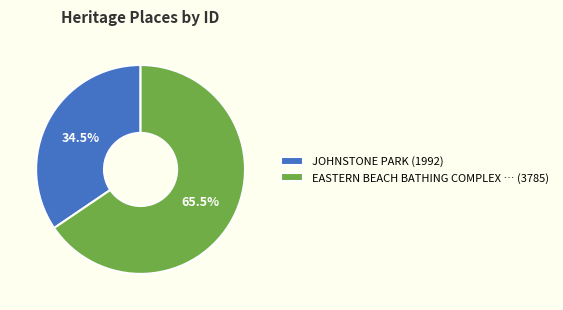

Does JOHNSTONE PARK (1992) account for over 50% of the chart?

No